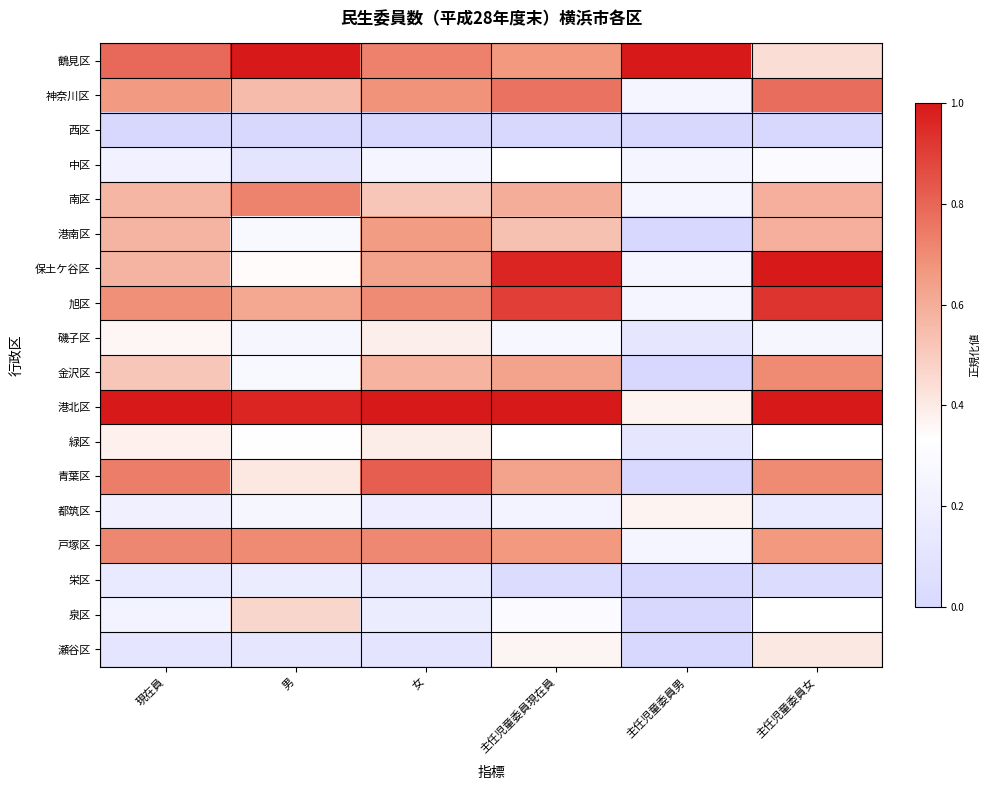

Rank the series by their maximum value, from lowest to highest.

西区, 栄区, 中区, 都筑区, 磯子区, 緑区, 瀬谷区, 泉区, 港南区, 金沢区, 戸塚区, 南区, 神奈川区, 青葉区, 旭区, 保土ケ谷区, 鶴見区, 港北区